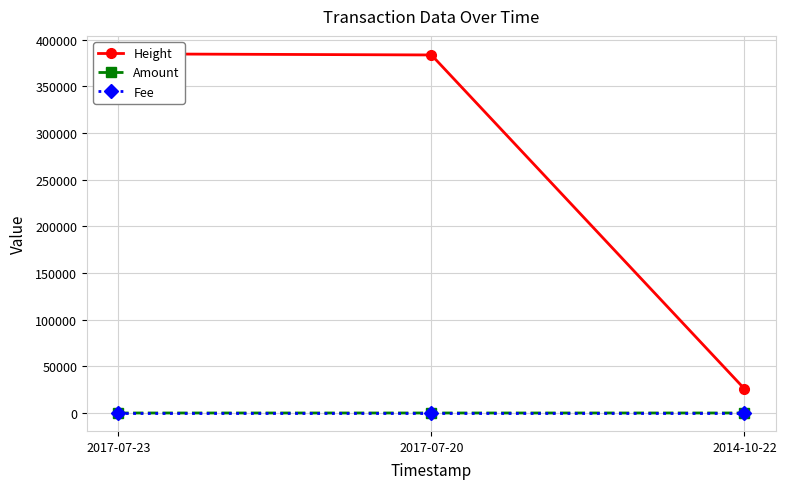

Which has a higher value, 2014-10-22 or 2017-07-20?

2017-07-20